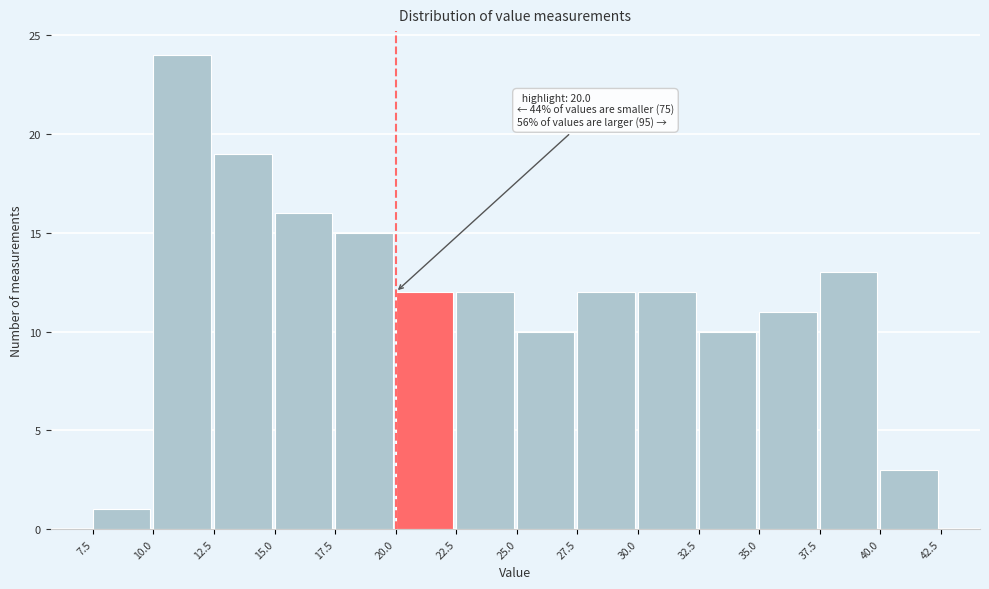

Which range on the x-axis has the tallest bar?

10.0 to 12.5